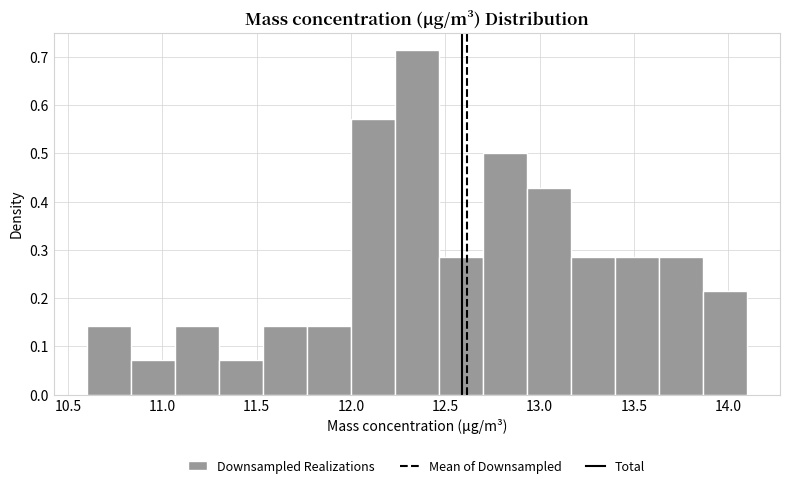

Reading left to right, transcribe this chart: for each bar, give the range it covers on the x-axis and its height. Neither the bar edges nor the heights are printed on the chart, so give them approximately, as read against the axes.

10.60 to 10.85: 0.14
10.85 to 11.05: 0.07
11.05 to 11.30: 0.14
11.30 to 11.55: 0.07
11.55 to 11.75: 0.14
11.75 to 12.00: 0.14
12.00 to 12.25: 0.57
12.25 to 12.45: 0.71
12.45 to 12.70: 0.29
12.70 to 12.95: 0.50
12.95 to 13.15: 0.43
13.15 to 13.40: 0.29
13.40 to 13.65: 0.29
13.65 to 13.85: 0.29
13.85 to 14.10: 0.21